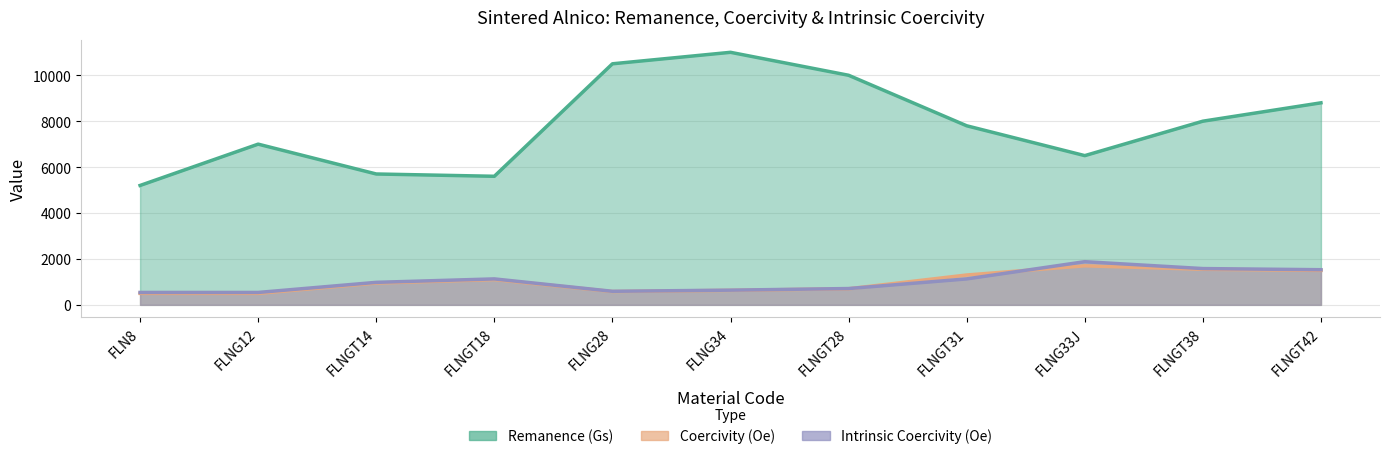

Which has a higher value, FLNGT18 or FLNGT42?

FLNGT42